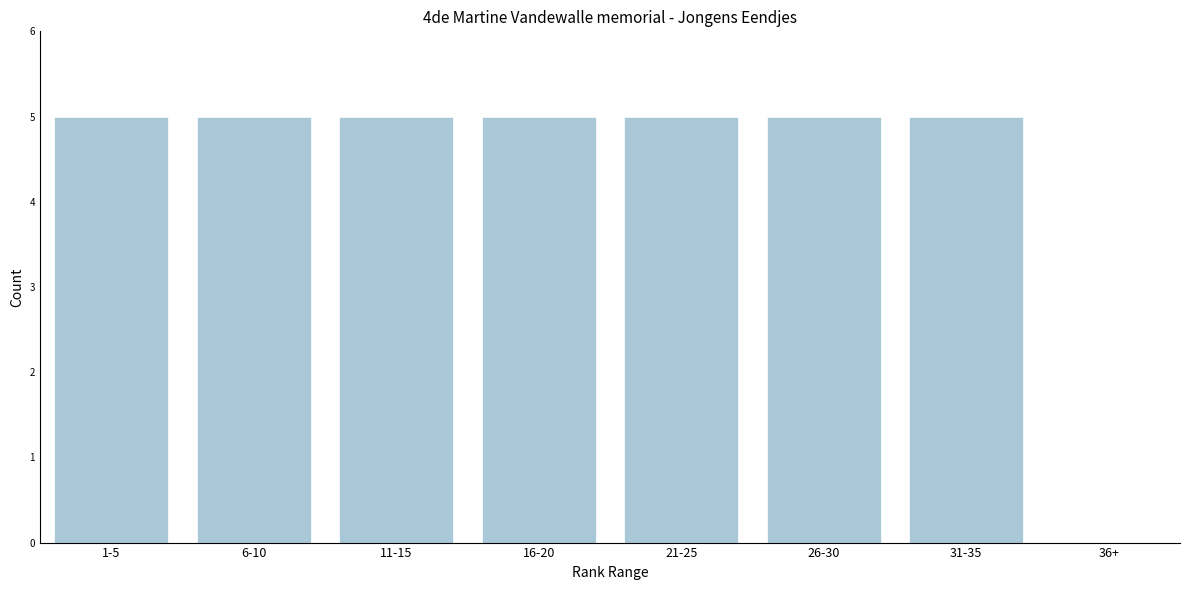

Reading right to left, extract all data points from this chart.

36+=0	31-35=5	26-30=5	21-25=5	16-20=5	11-15=5	6-10=5	1-5=5